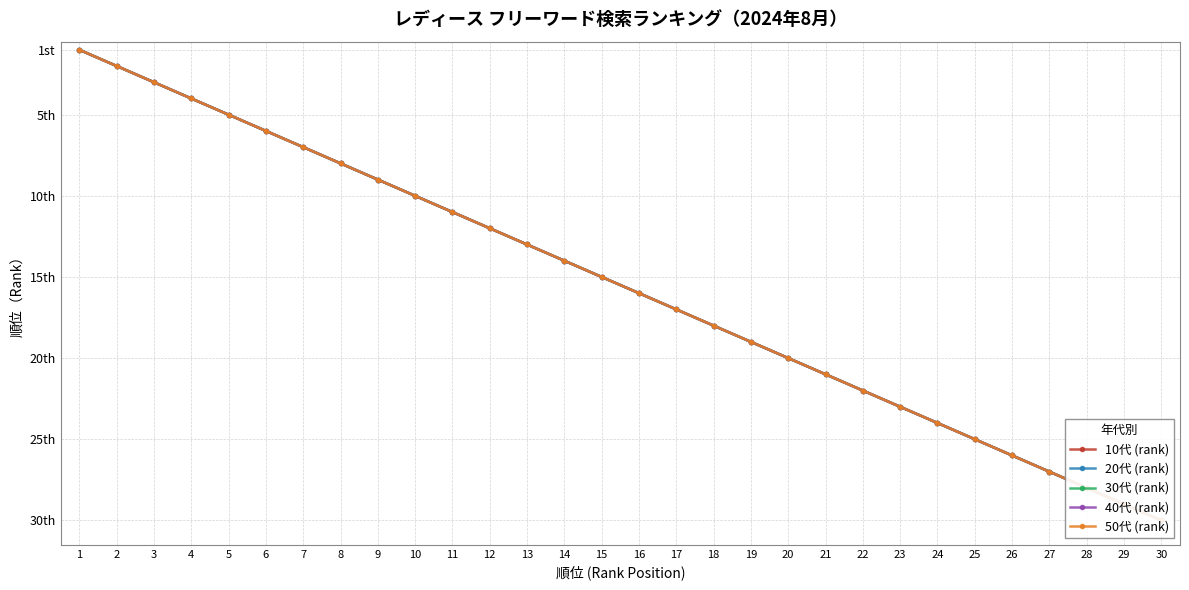

What are all the series names shown in the legend?

10代 (rank), 20代 (rank), 30代 (rank), 40代 (rank), 50代 (rank)